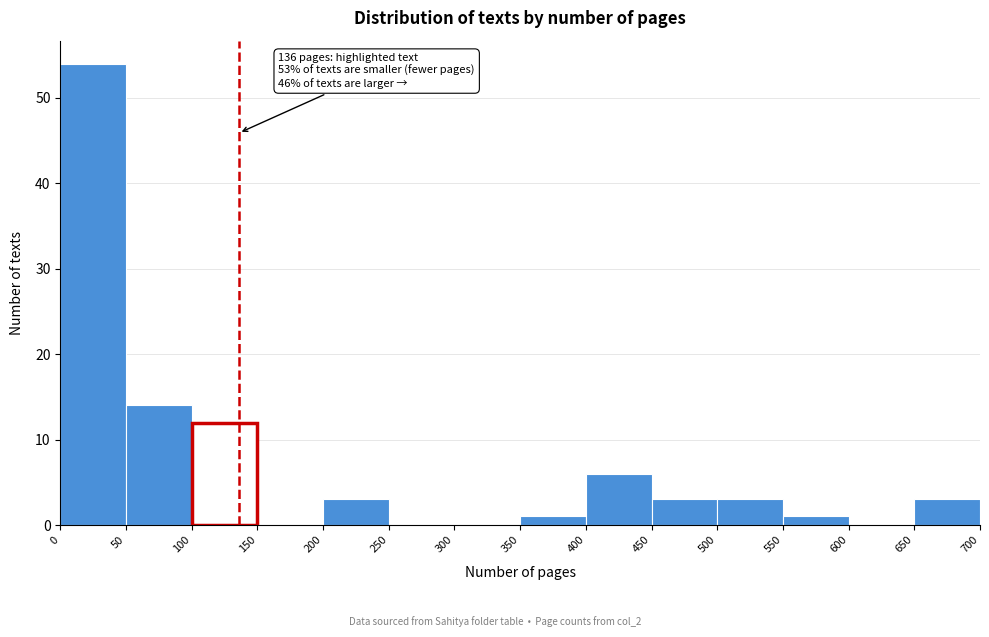

Over which range of the x-axis is the bar tallest?

0 to 50